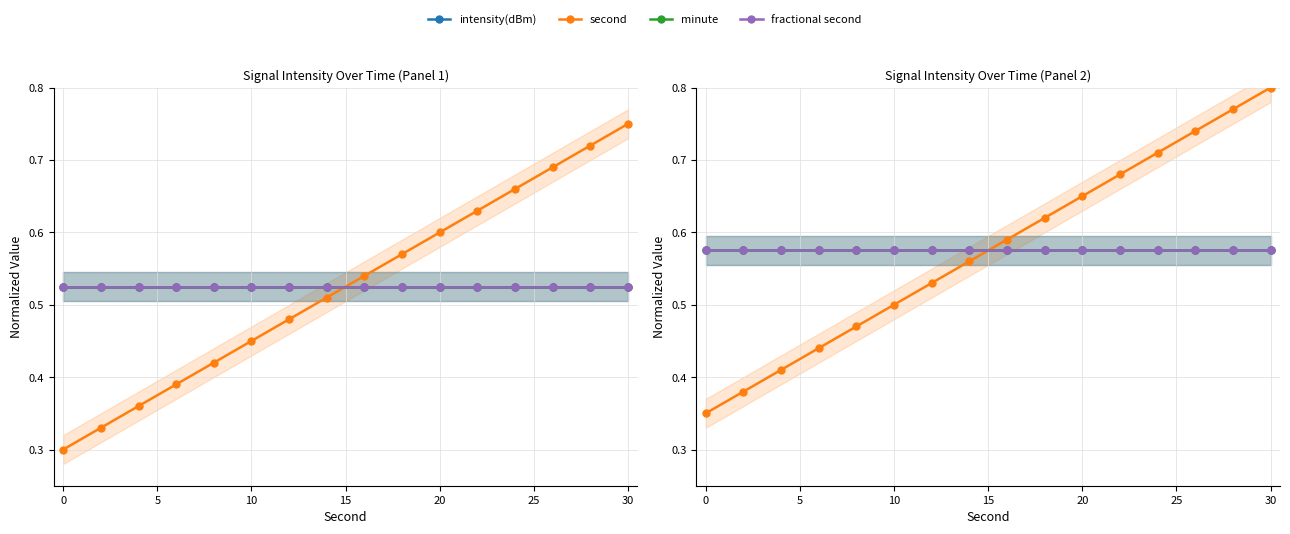

True or false: second has a value of 1.0 at 35.

False